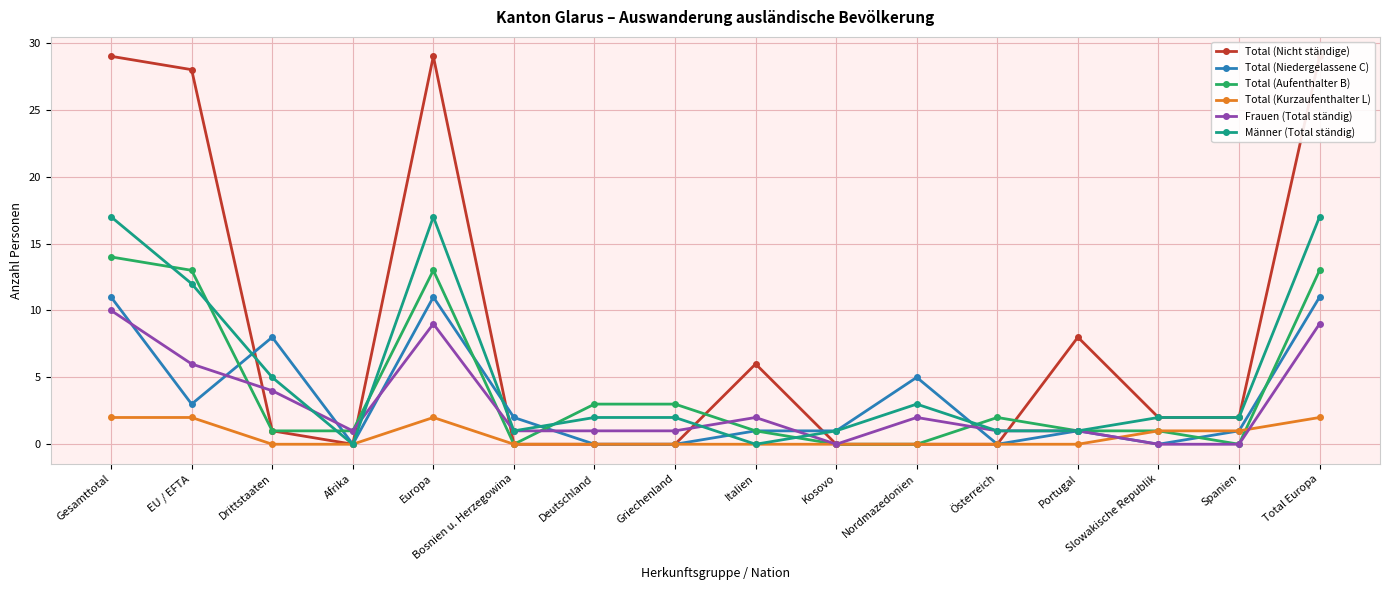

Where is the first local maximum for Frauen (Total ständig)?

Europa